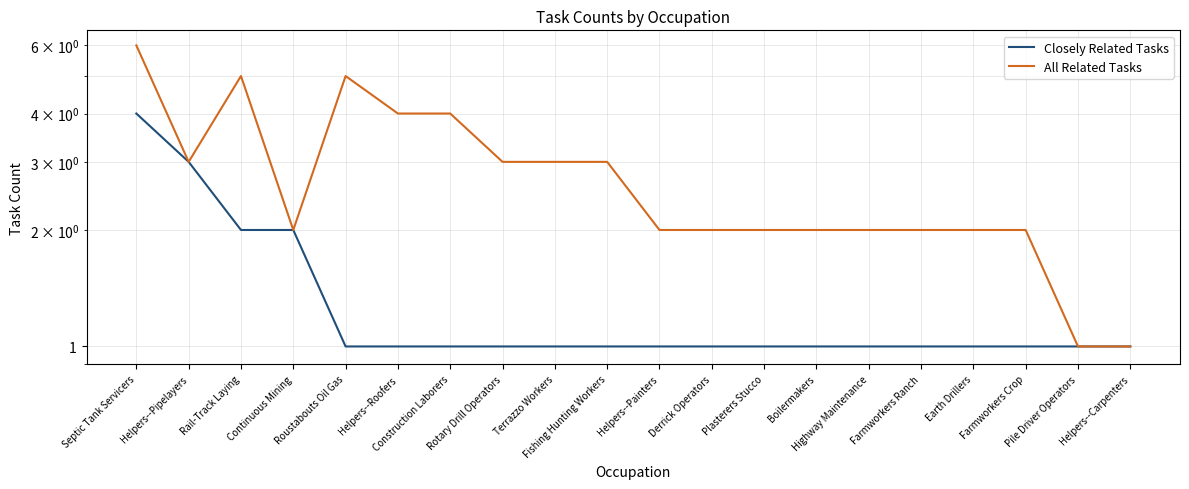

Which category has the lowest value in the All Related Tasks series?

Pile Driver Operators